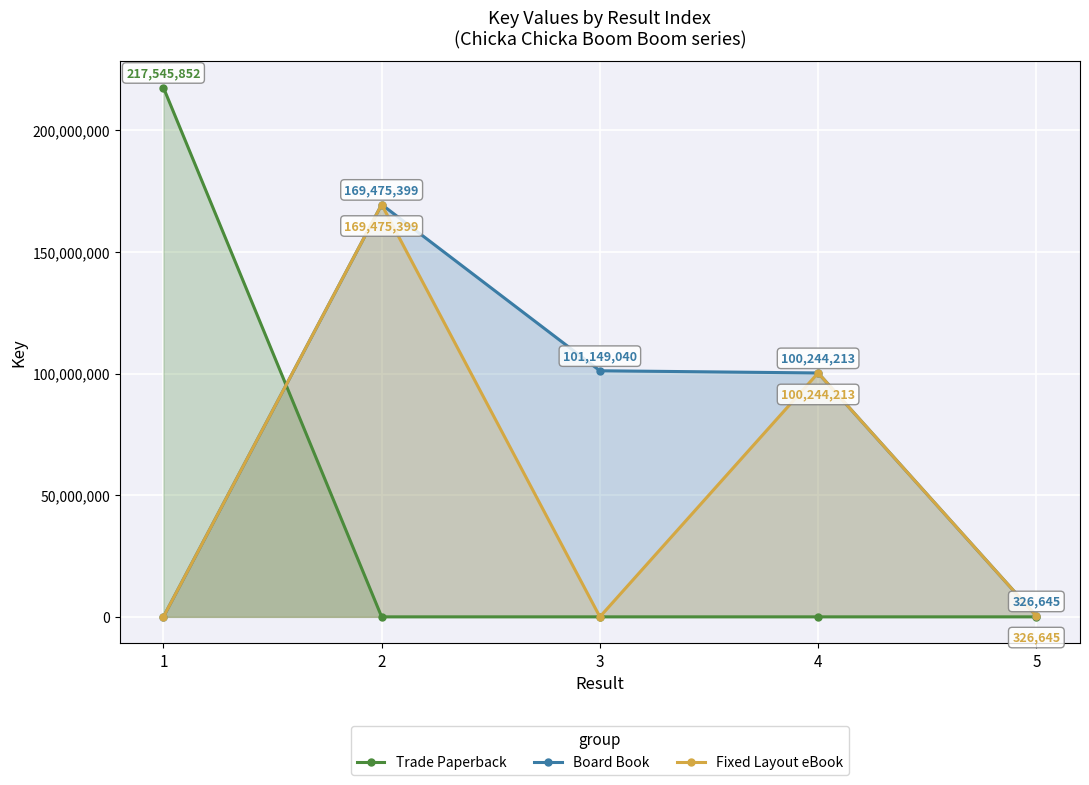

What is the sum of the Fixed Layout eBook values at 1 and 5?

326645